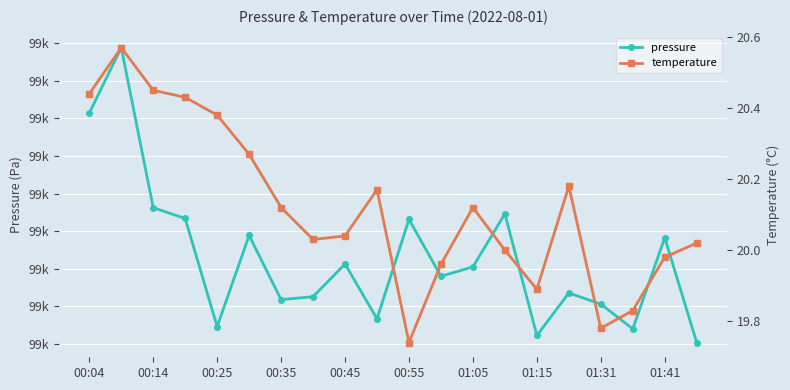

At which category does pressure reach its first local valley?

00:25